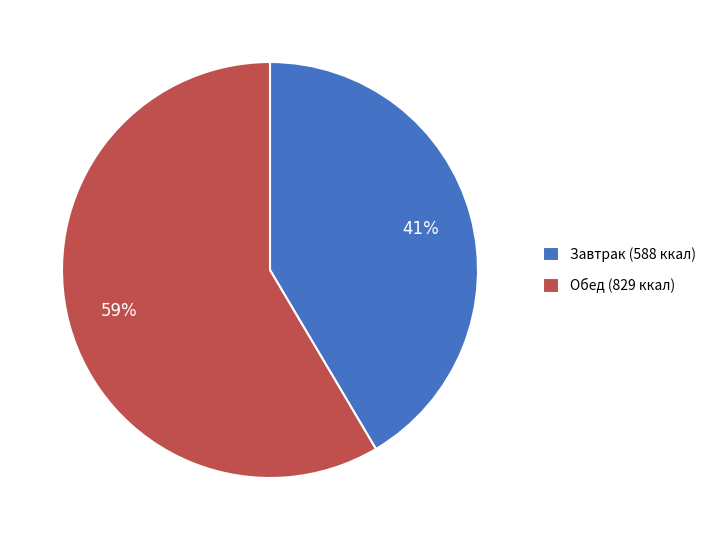

Between Обед (829 ккал) and Завтрак (588 ккал), which is larger?

Обед (829 ккал)